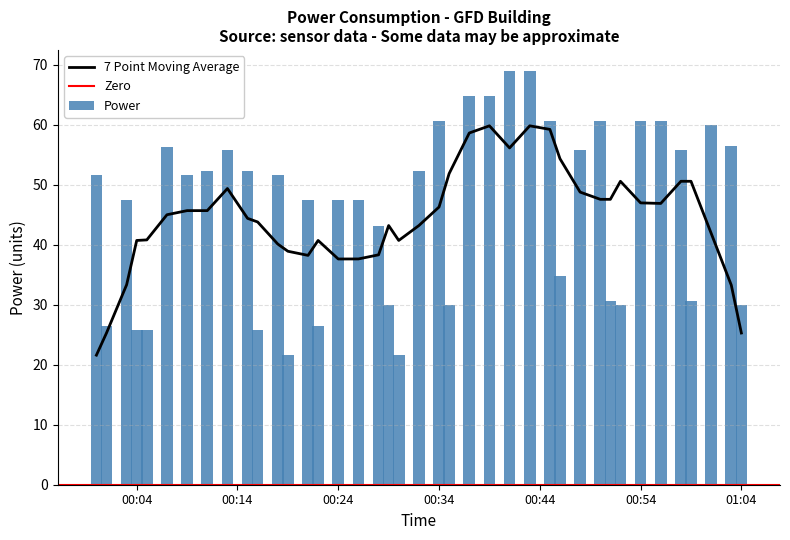

What is the average value of the Power series?

46.1